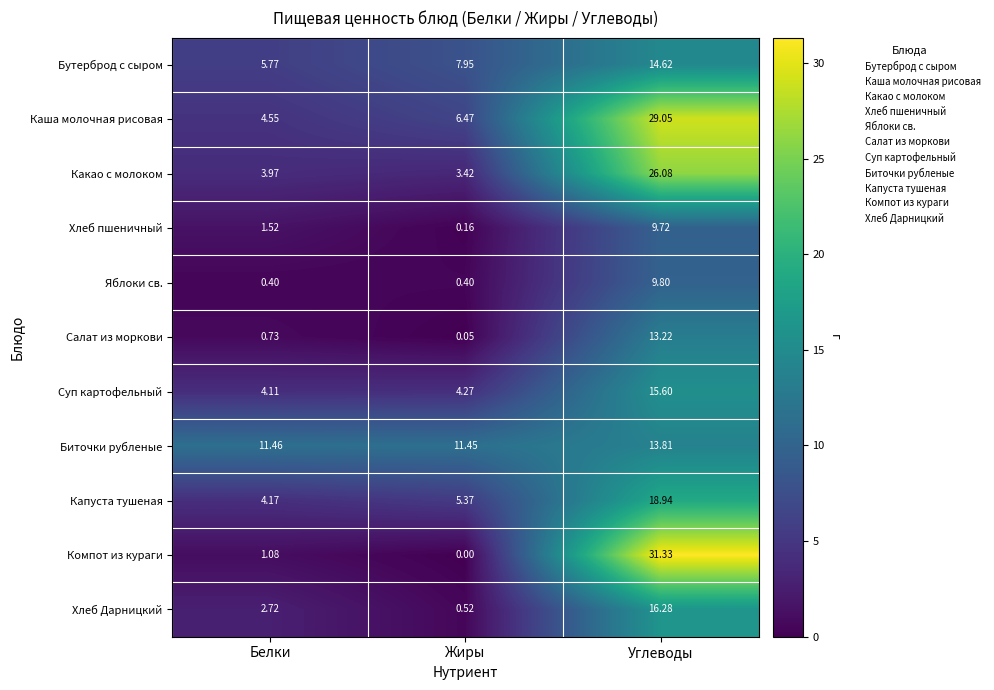

At which label does Хлеб Дарницкий first exceed 2?

Белки